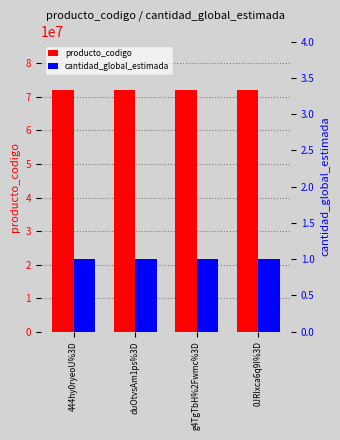

What is the label of the 3rd bar from the left?

g4TgTbH%2Fwmc%3D